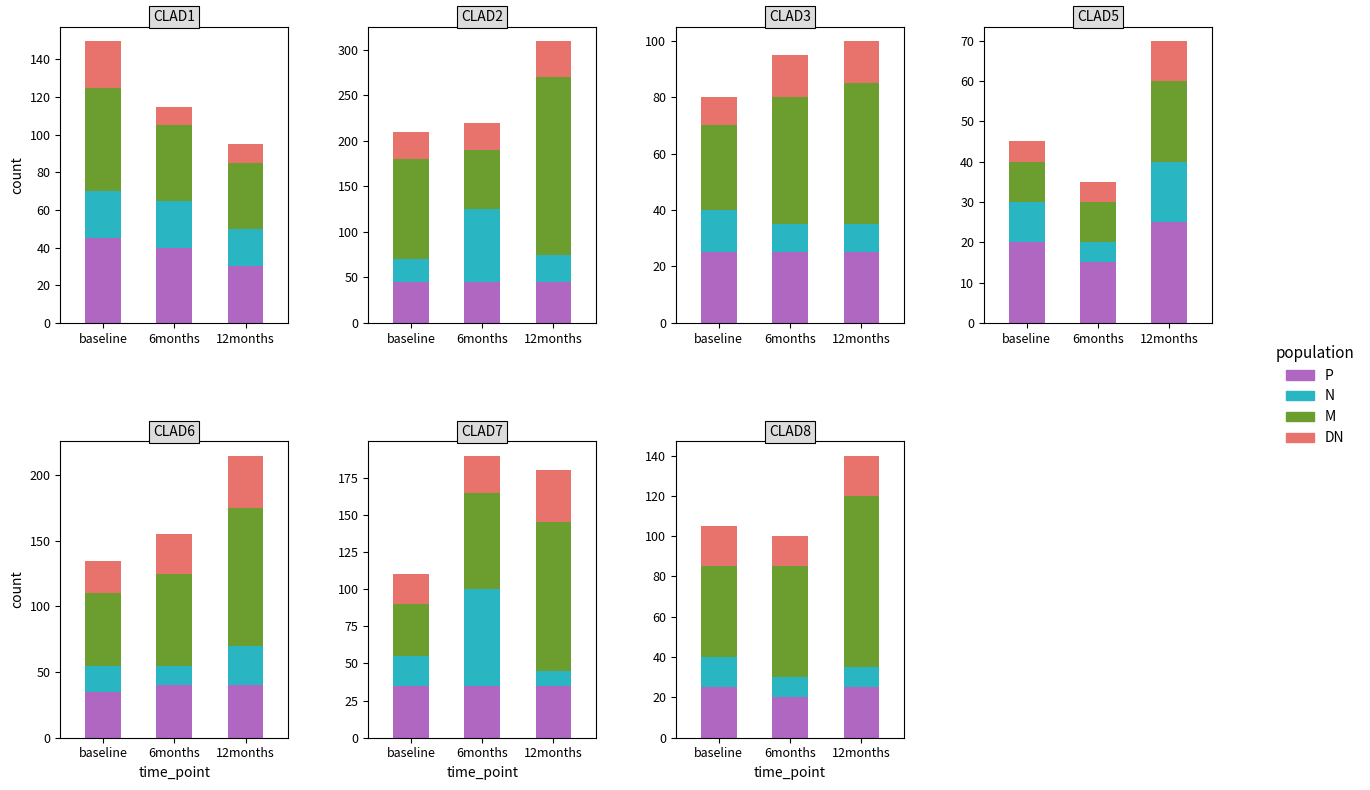

What are all the series names shown in the legend?

P, N, M, DN